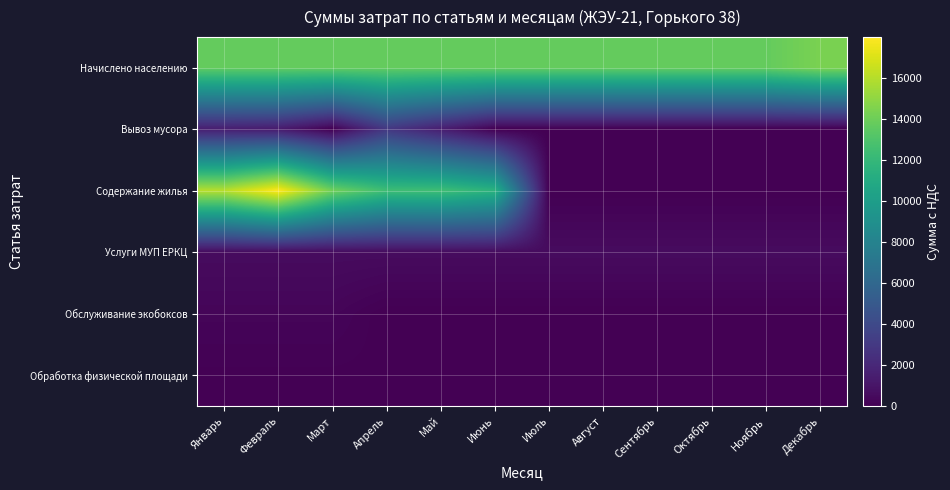

How many series are shown in this chart?

6